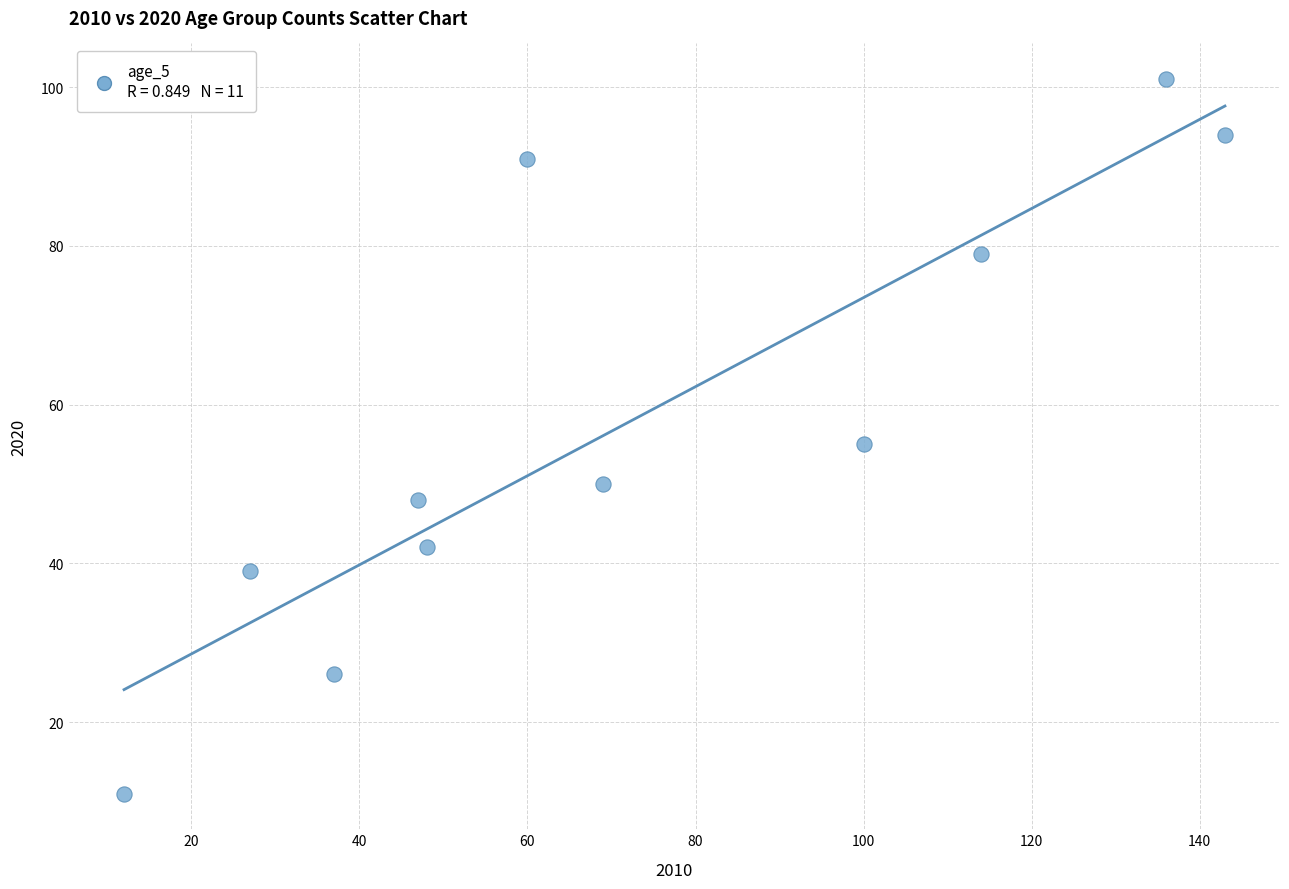

What is the range of X values (max minus min)?

131